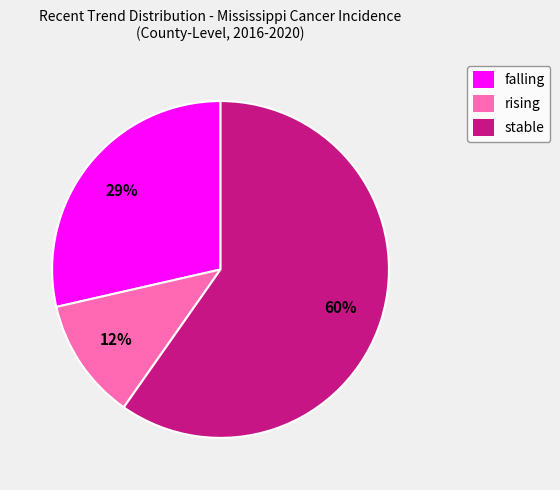

Which category accounts for the majority?

stable